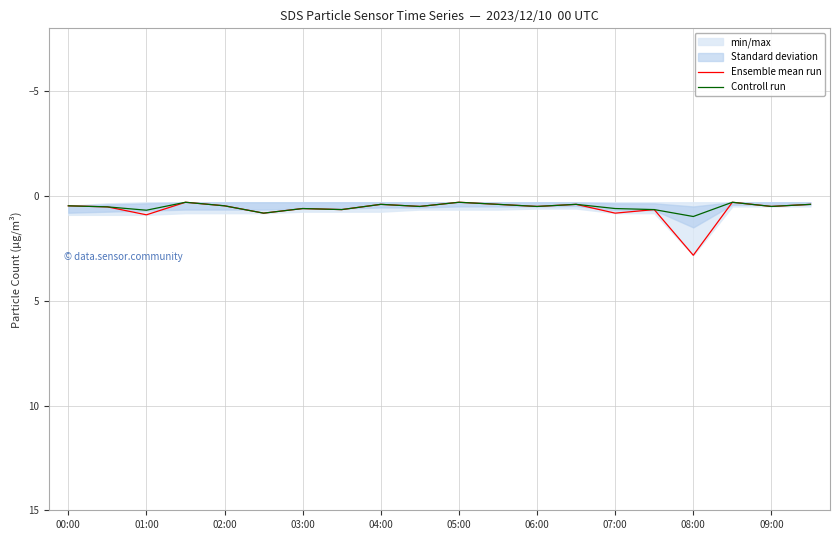

What is the sum of the Controll run values at 05:00 and 01:00?

1.0